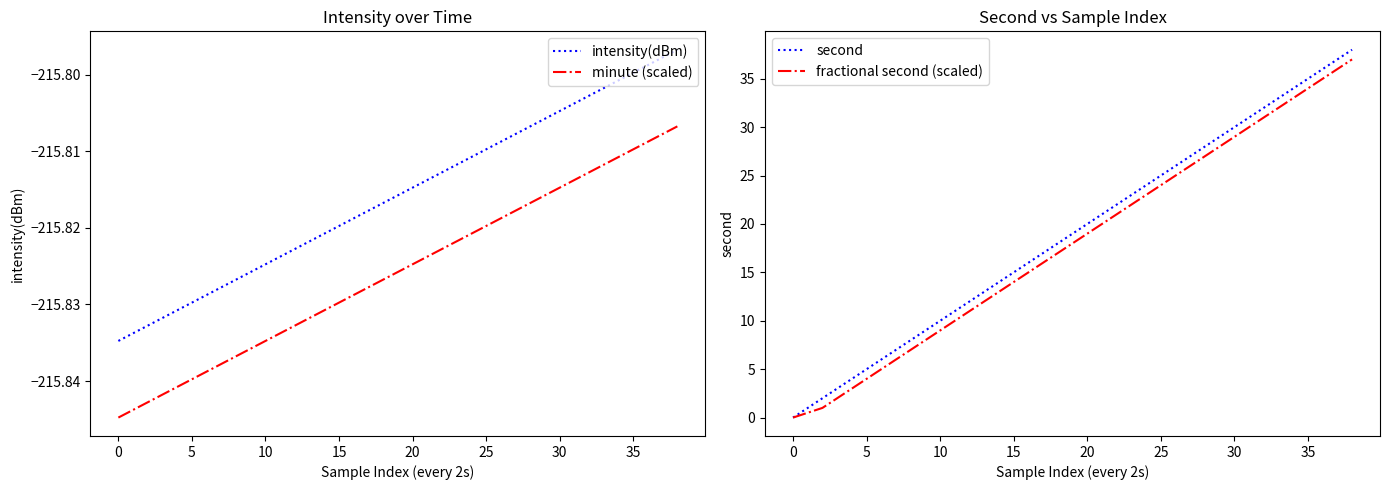

What is the difference between the highest and lowest values at 10?

221.8